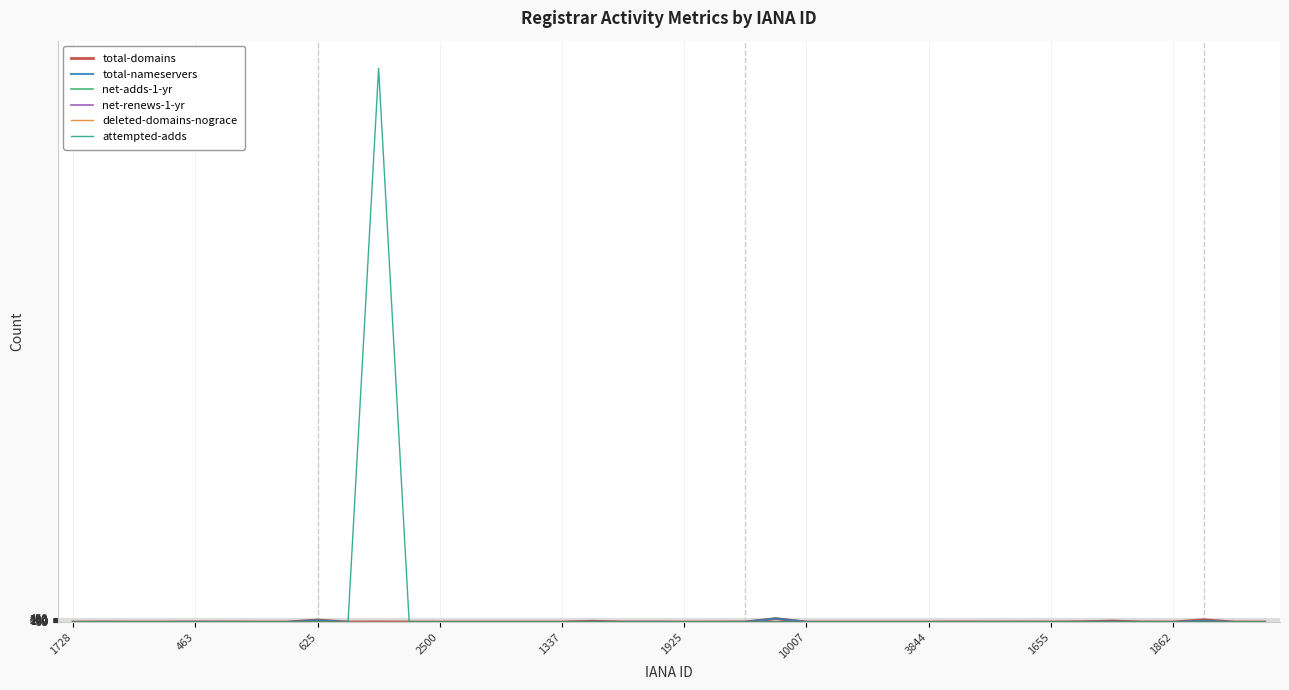

Which series has the largest range (max minus min)?

attempted-adds